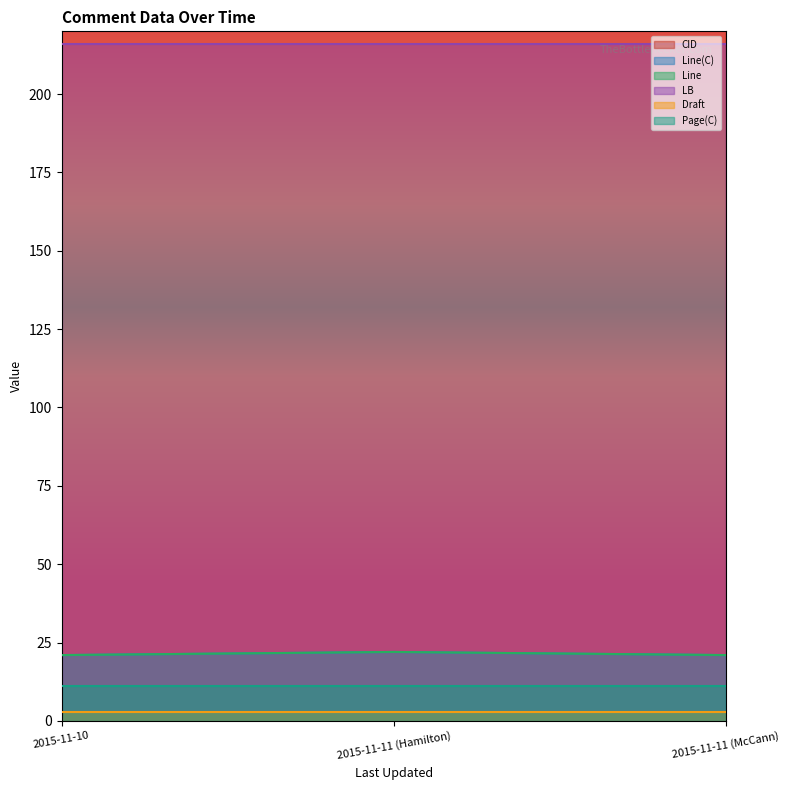

Which series has the largest total across all categories?

CID